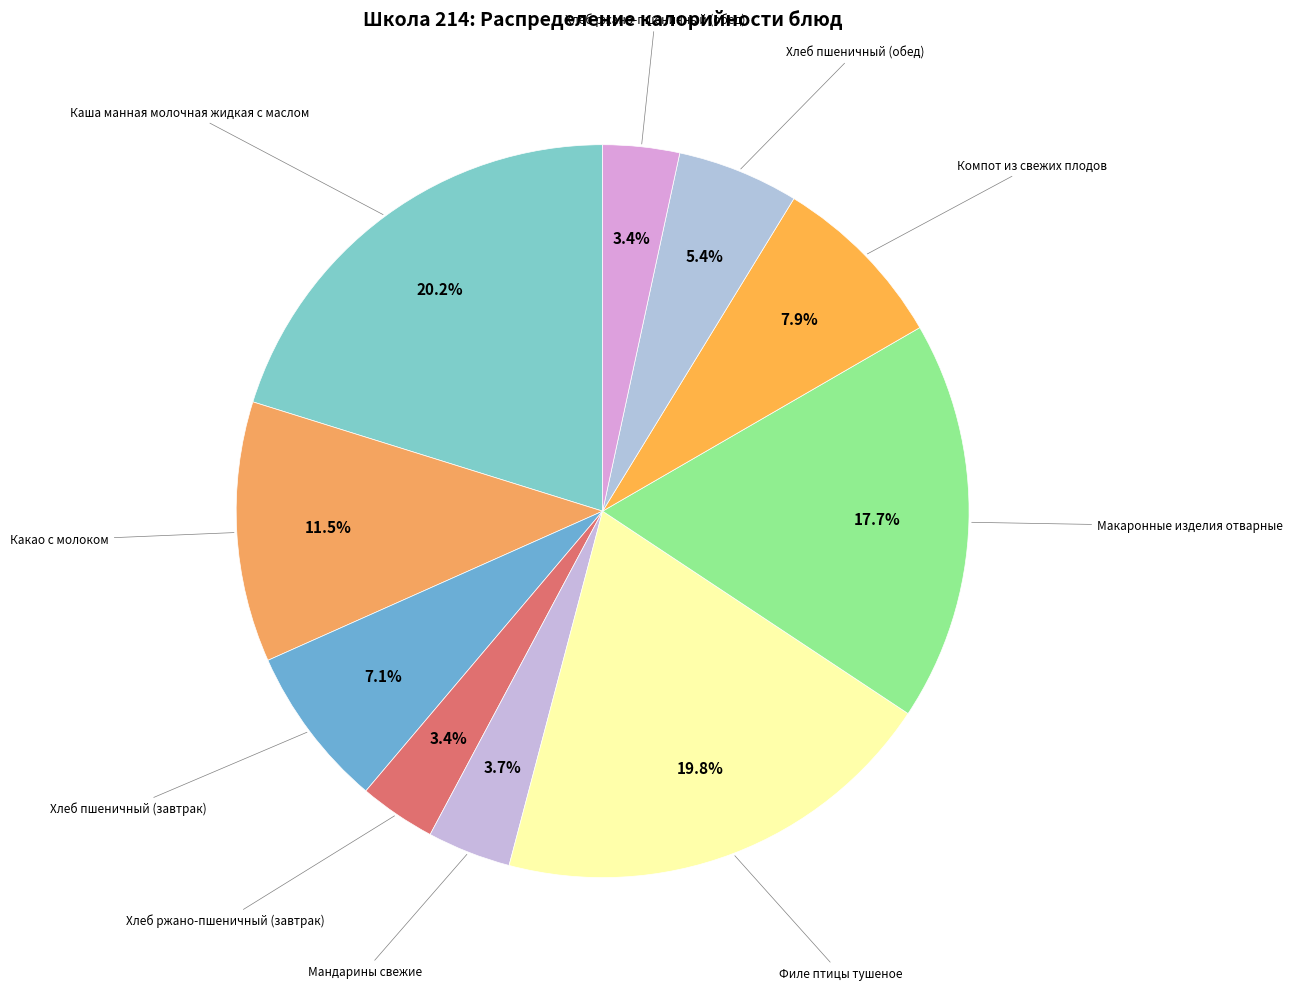

How many segments does this pie chart have?

10